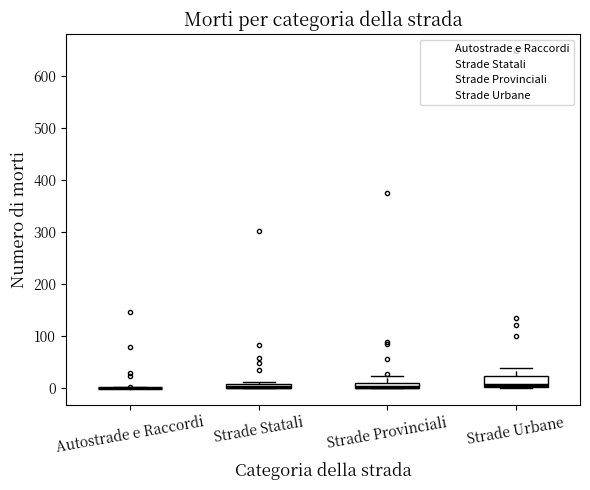

Comparing the boxes themselves (not the whiskers), which one is the tallest?

Strade Urbane